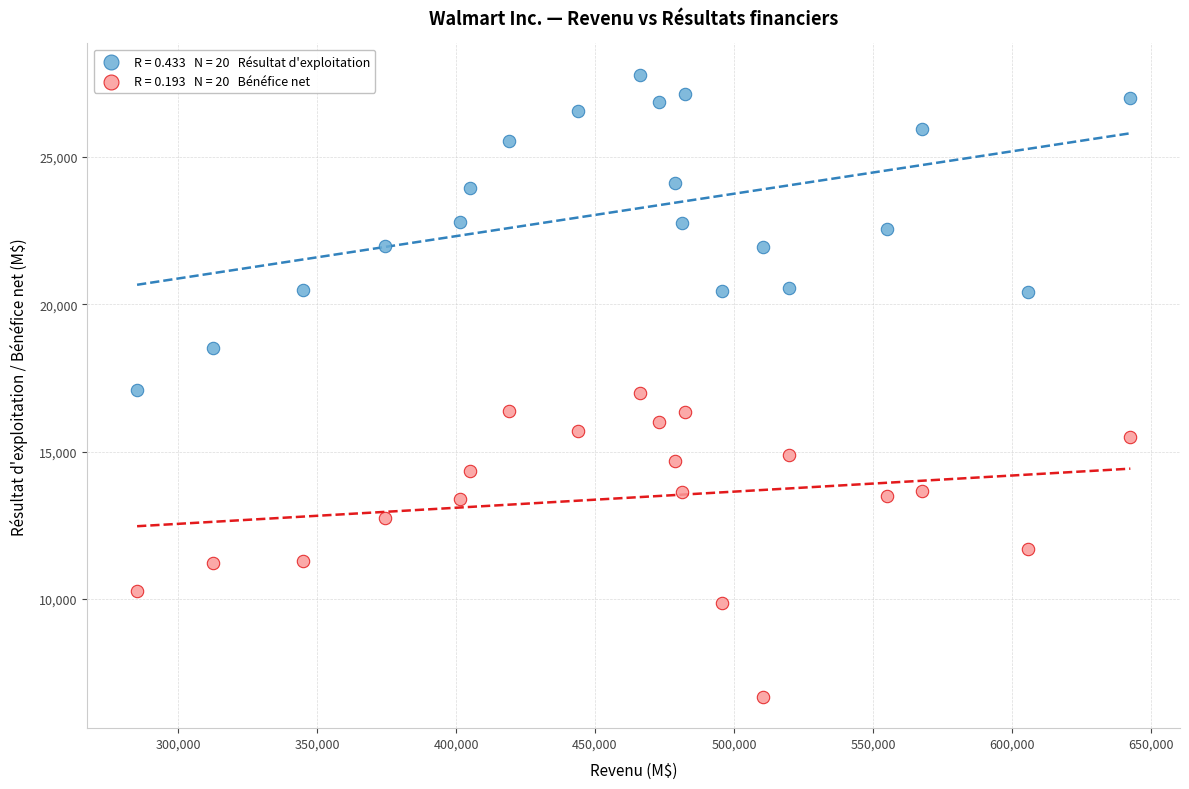

Across all data points, what is the range of X values (max minus min)?

357415